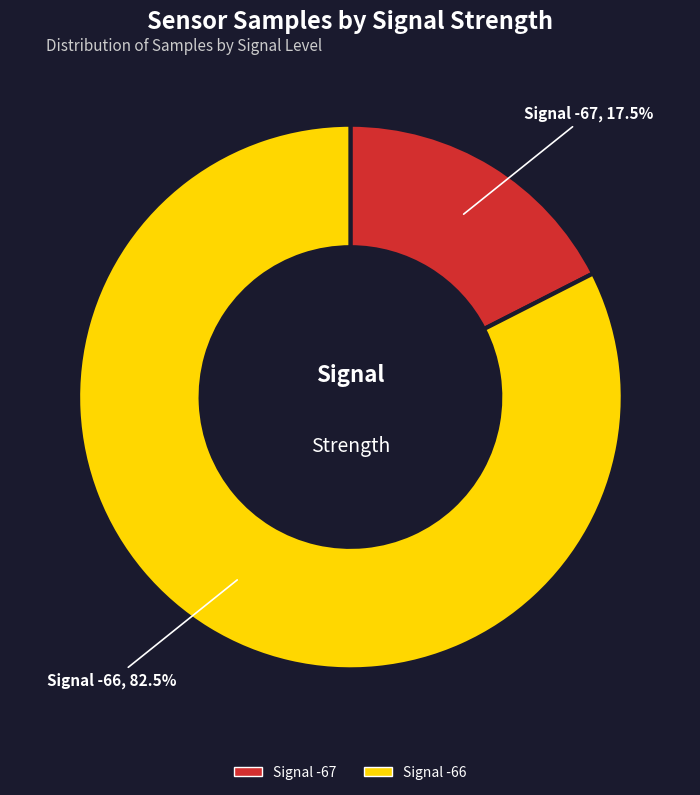

Is there any slice that represents more than half of the pie?

Yes